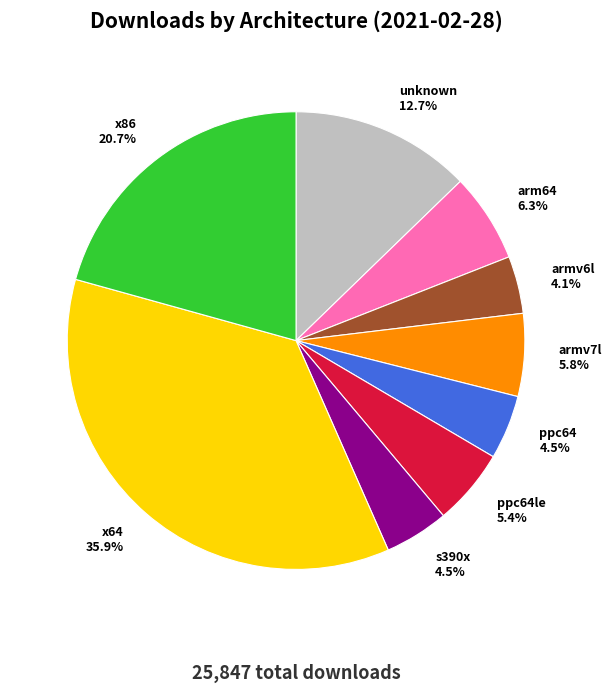

Between x86 and ppc64, which is larger?

x86